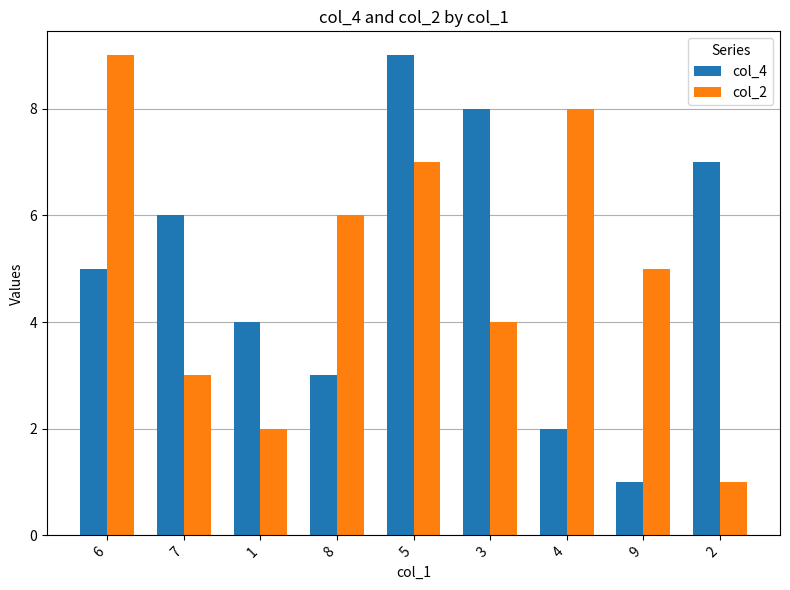

How many col_4 values are between 3 and 7?

5